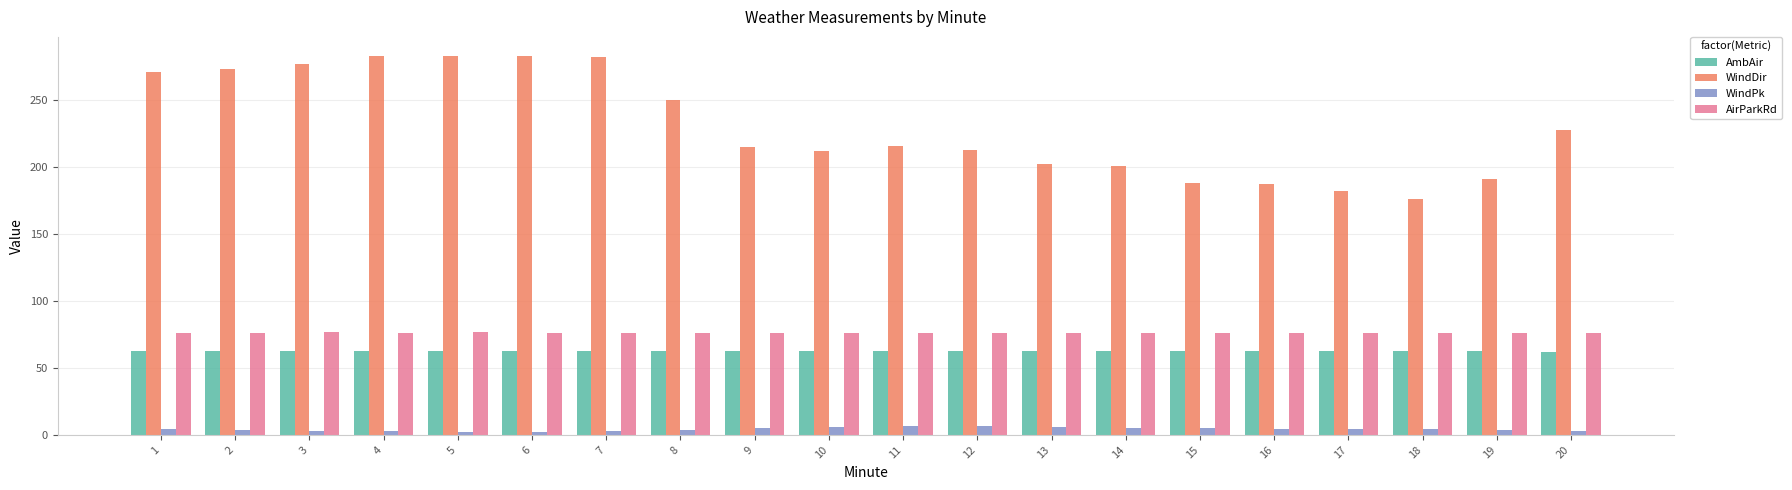

What is the approximate value of AirParkRd at 15?

76.1